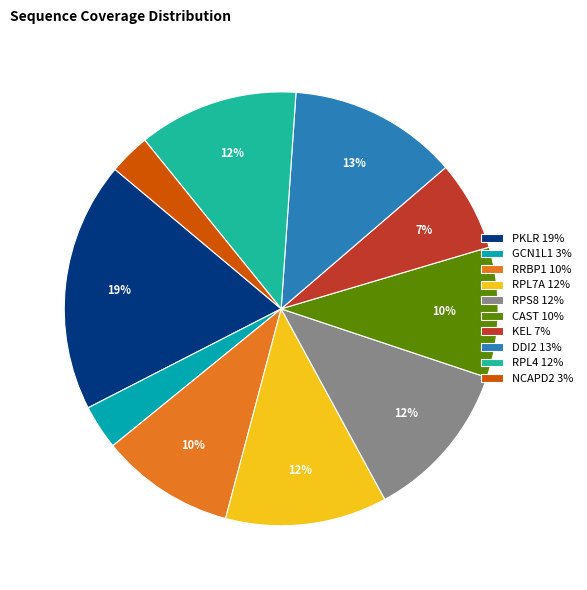

Count the number of slices in the pie.

10